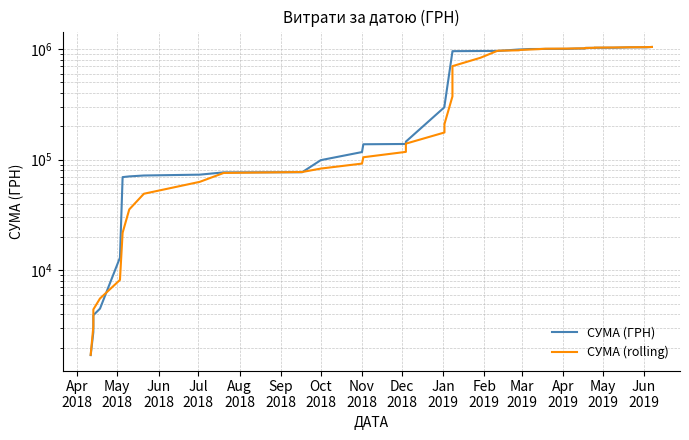

What is the difference between the second highest and minimum values in the СУМА (ГРН) series?

1036388.8